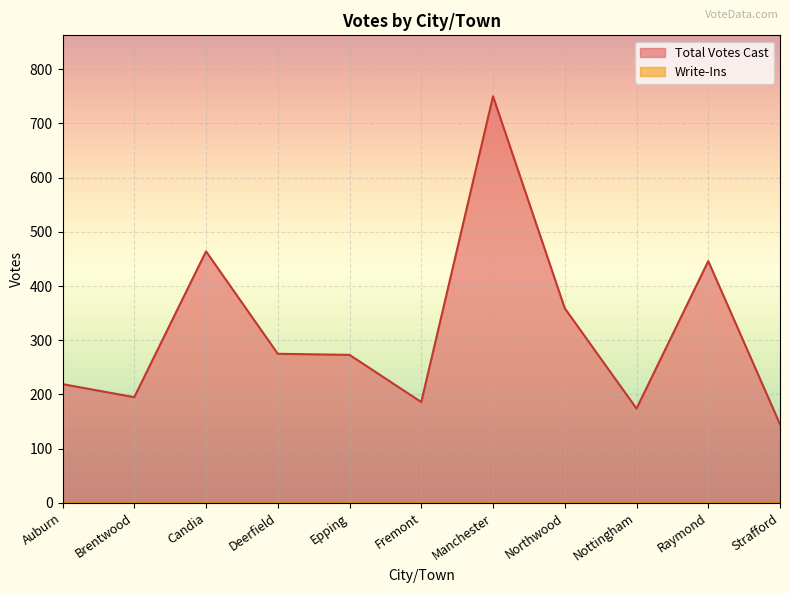

List the labels in order of value, largest first.

Manchester, Candia, Raymond, Northwood, Deerfield, Epping, Auburn, Brentwood, Fremont, Nottingham, Strafford